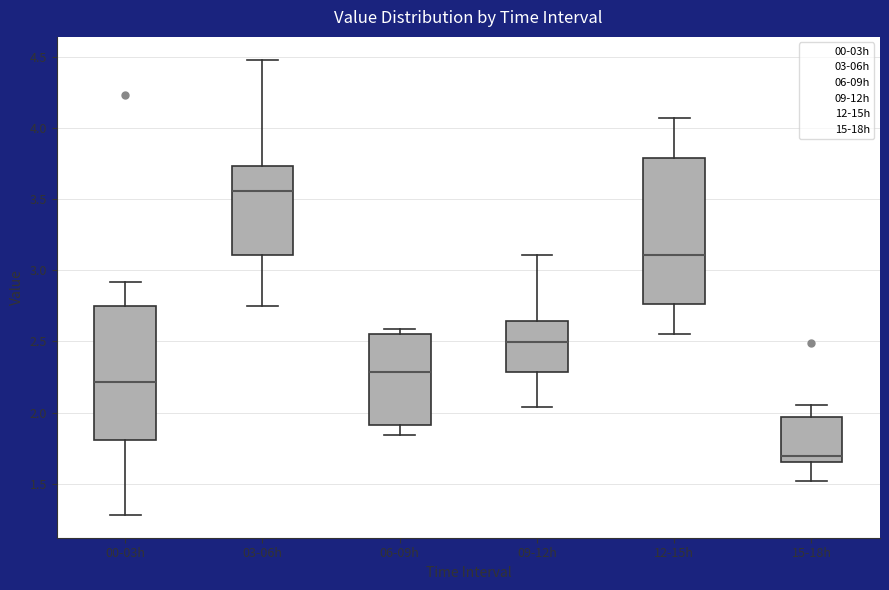

Comparing the boxes themselves (not the whiskers), which one is the tallest?

12-15h